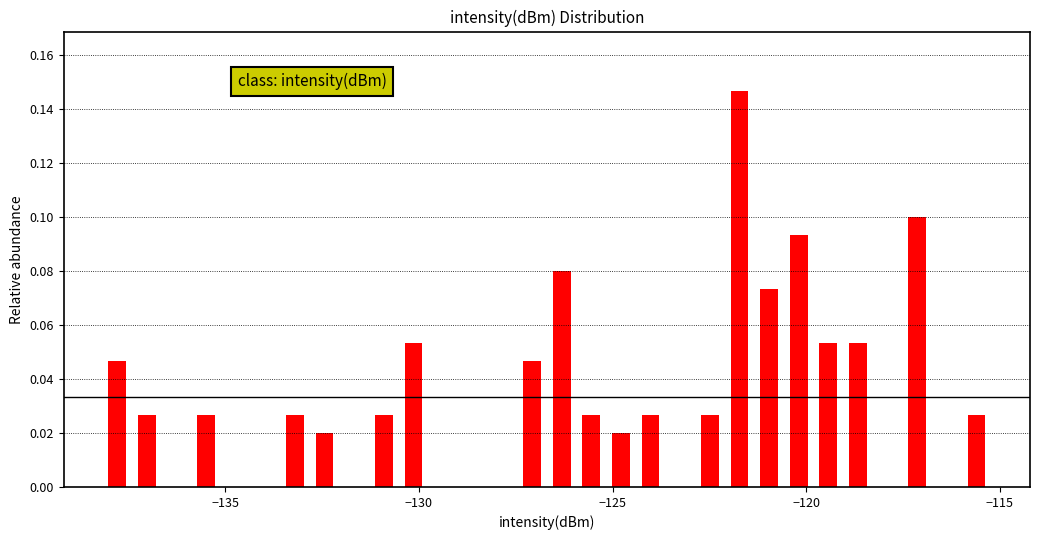

Read against the x-axis, roughly where is the centre of the tallest bar?

-121.5